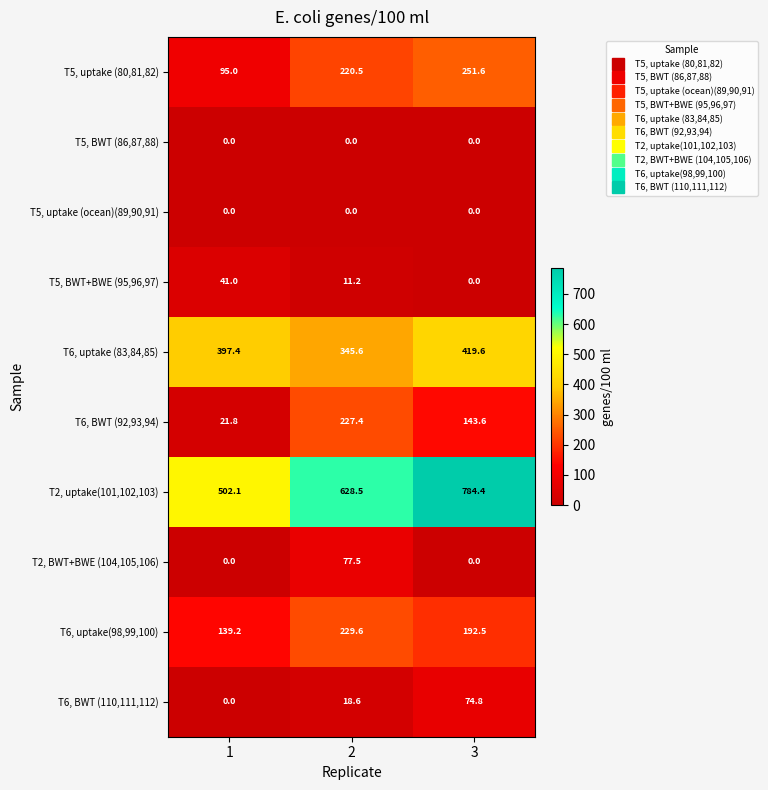

Rank the categories by T6, BWT (110,111,112) value from highest to lowest.

3, 2, 1